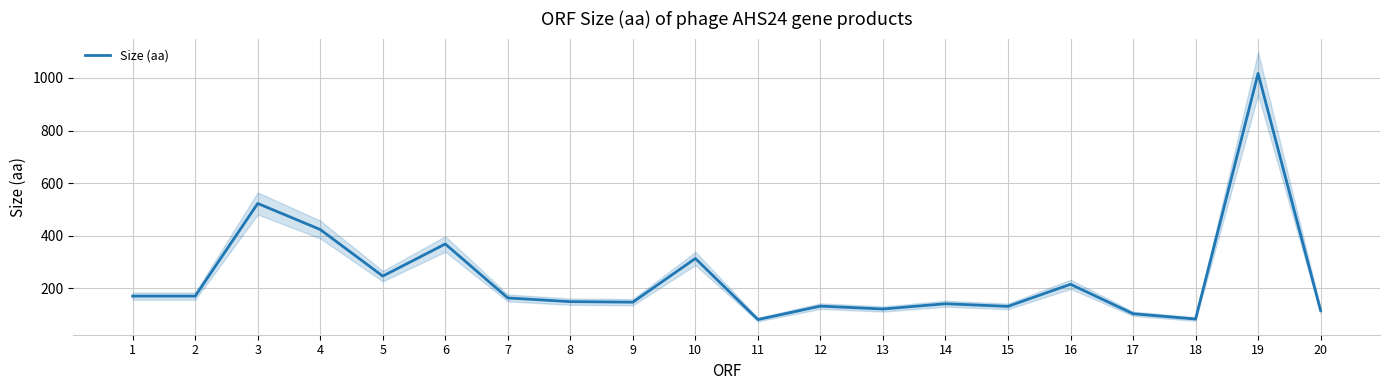

Between 19 and 5, which is larger?

19